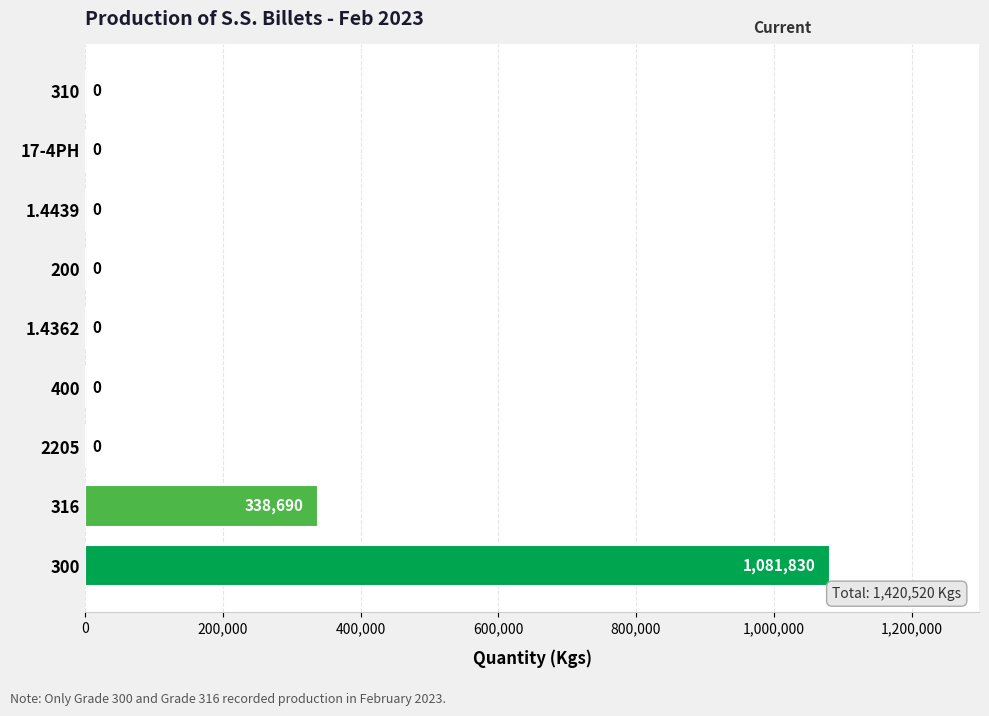

How many values exceed 0?

2